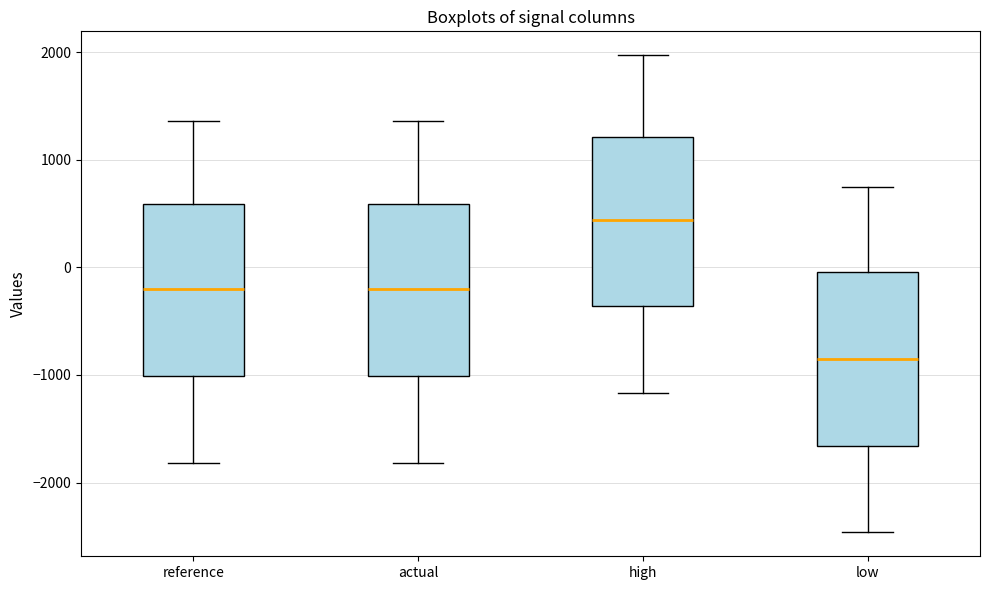

Where does the median line of the box for actual sit on the y-axis? The values are not printed on the chart, so give them approximately, as read against the axis.

-200